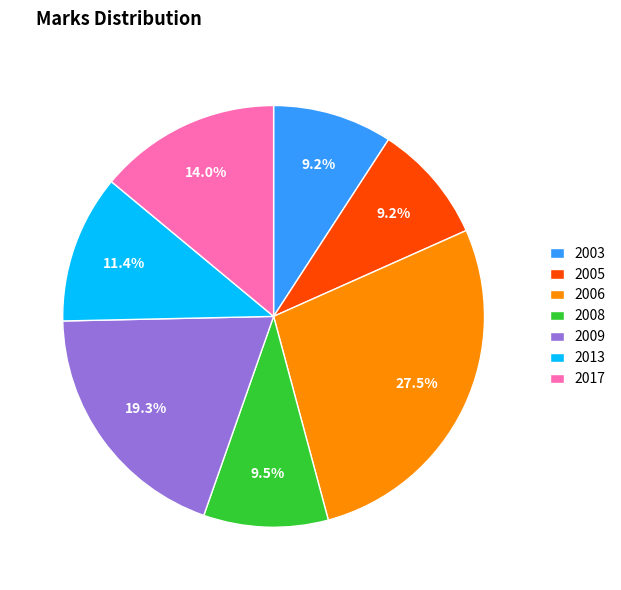

Is there a majority slice in this chart?

No